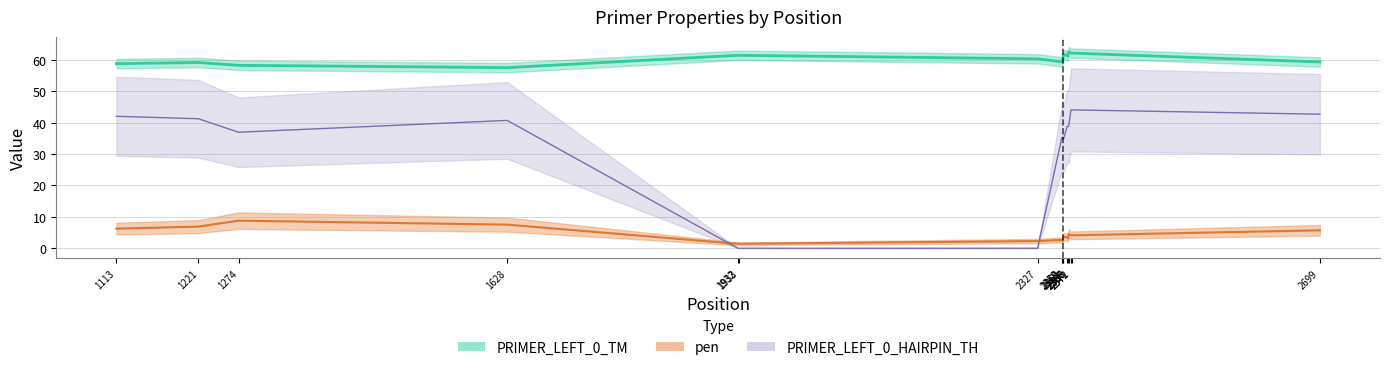

Is the value of PRIMER_LEFT_0_TM at 1628 greater than the value of pen at 2327?

Yes